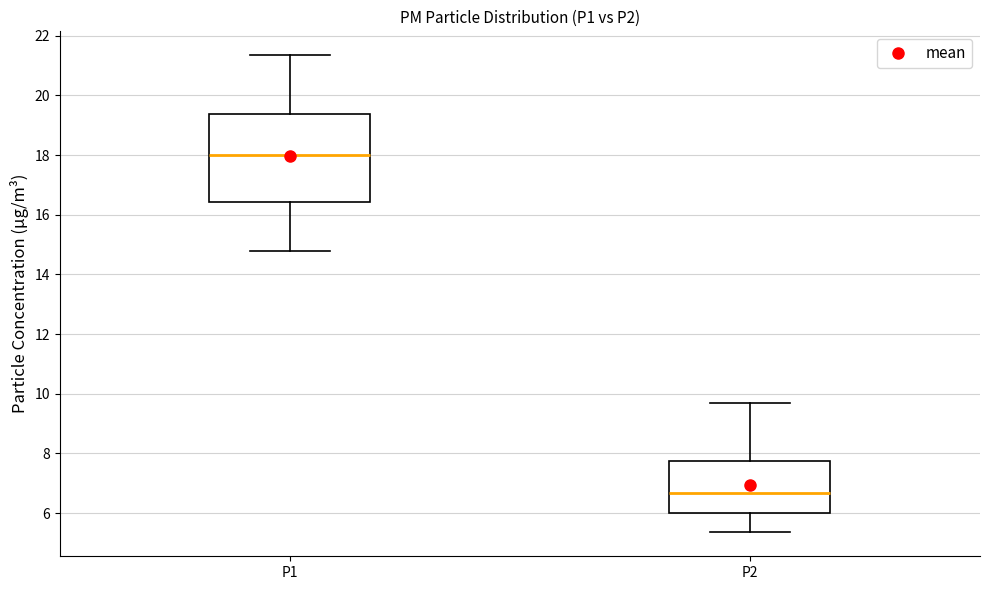

Reading left to right, transcribe this box plot: for each box, give where its median line is, the range the box spans, and where its two whiskers end, as read against the y-axis. The values are not printed on the chart, so give them approximately, as read against the axis.

P1: median 18.0, box 16.4 to 19.4, whiskers 14.8 to 21.4
P2: median 6.6, box 6.0 to 7.8, whiskers 5.4 to 9.8